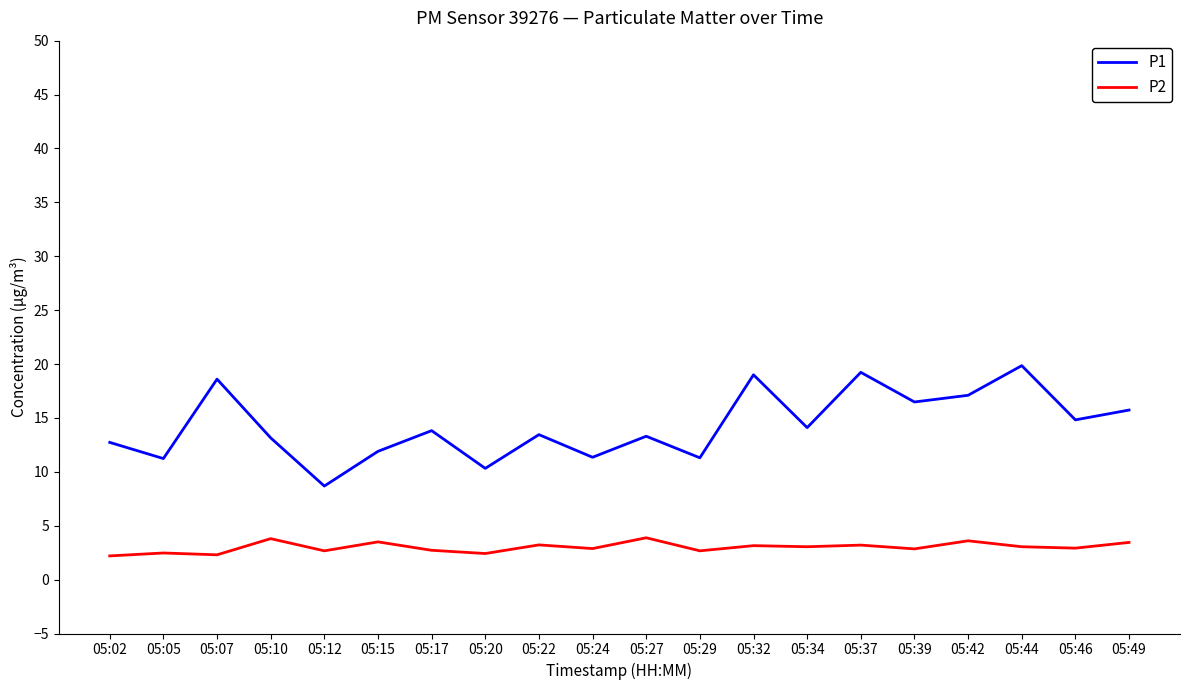

Is the value of P1 at 05:12 greater than the value of P2 at 05:42?

Yes